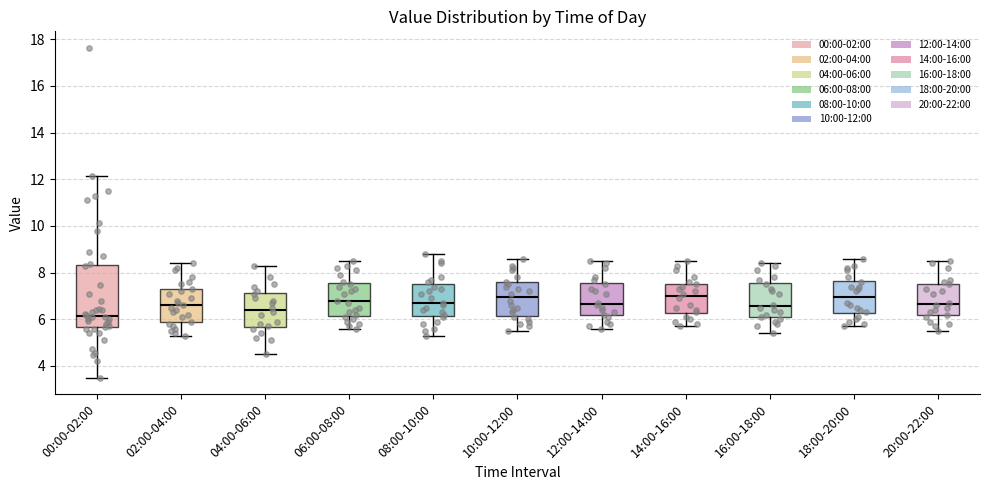

Where does the lower whisker of the box for 00:00-02:00 end on the y-axis? The values are not printed on the chart, so give them approximately, as read against the axis.

3.6